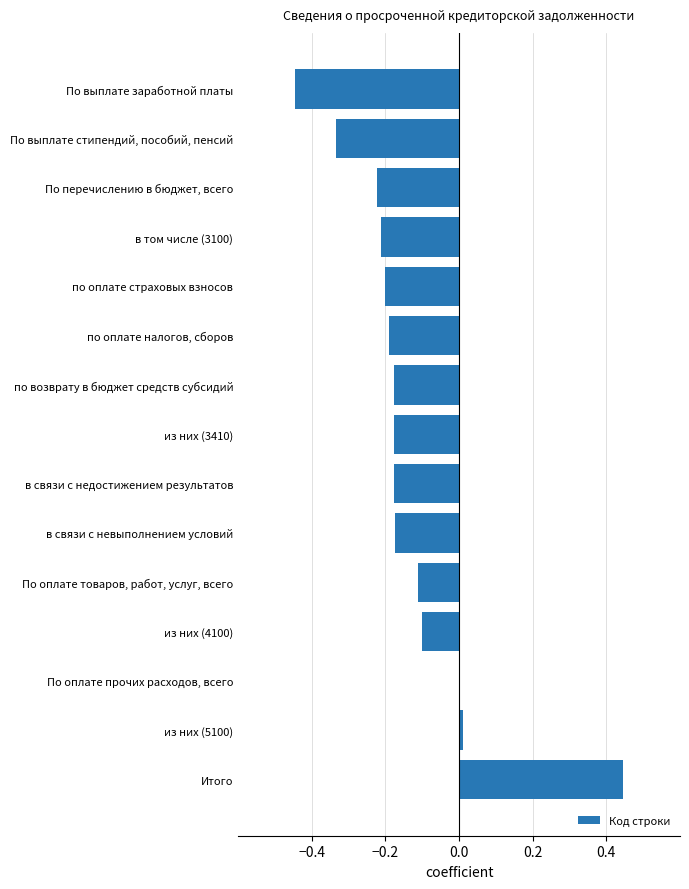

At which label is the value closest to 0?

По оплате прочих расходов, всего